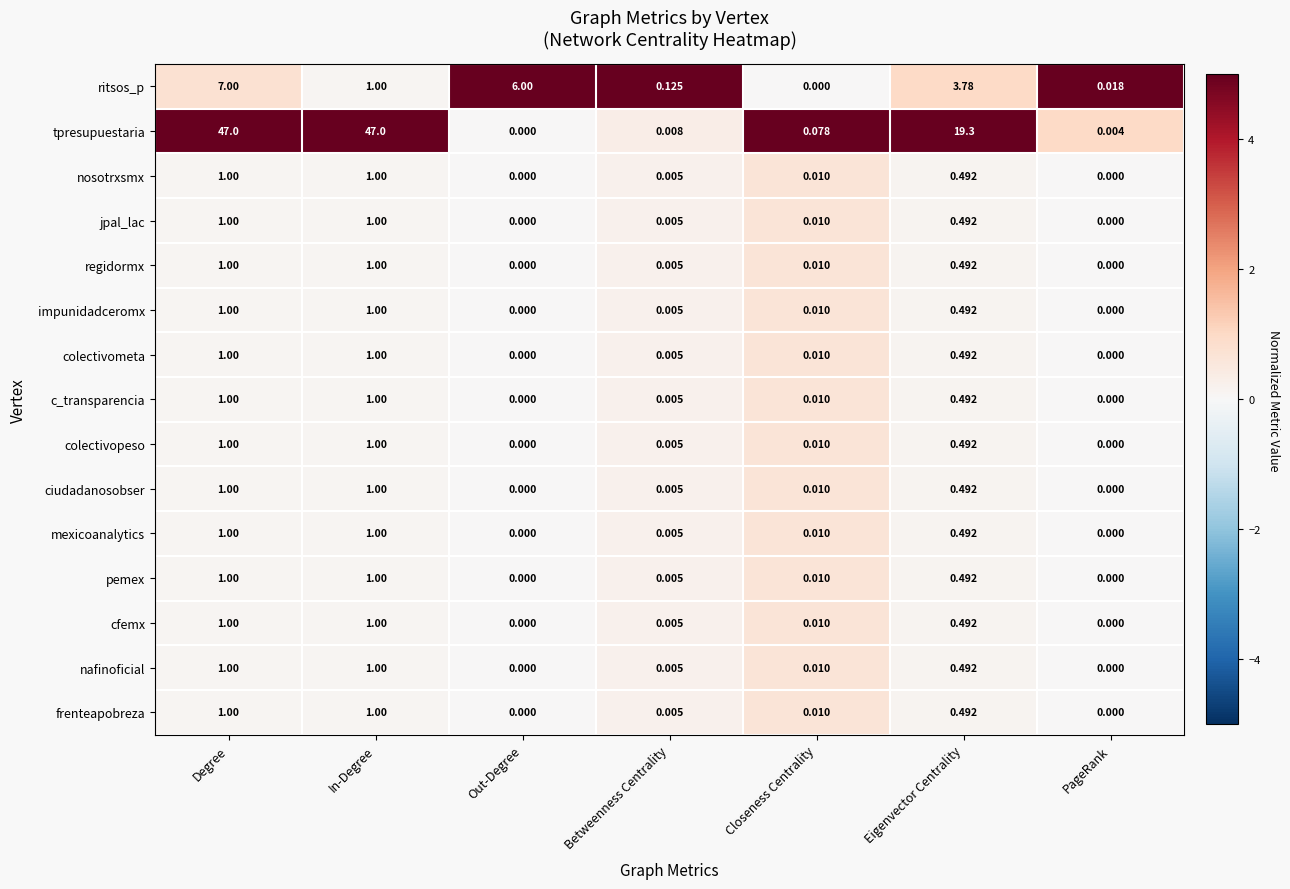

At which label is tpresupuestaria closest to 23?

Eigenvector Centrality